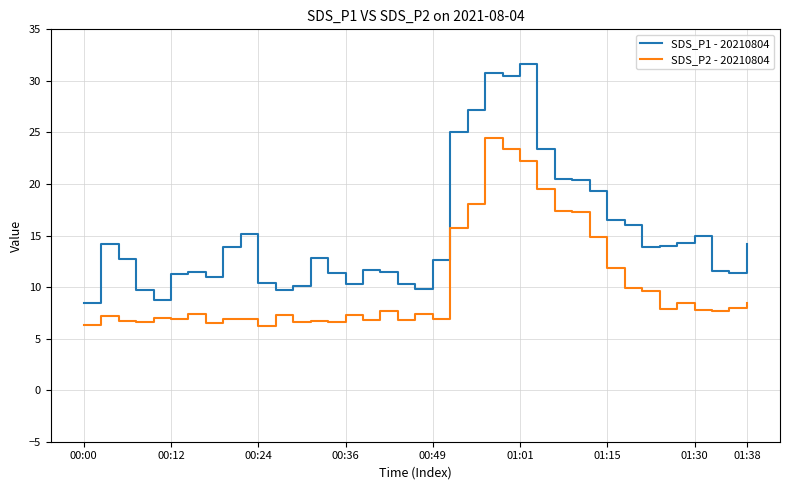

What is the difference between the maximum and minimum values in the SDS_P1 - 20210804 series?

23.2